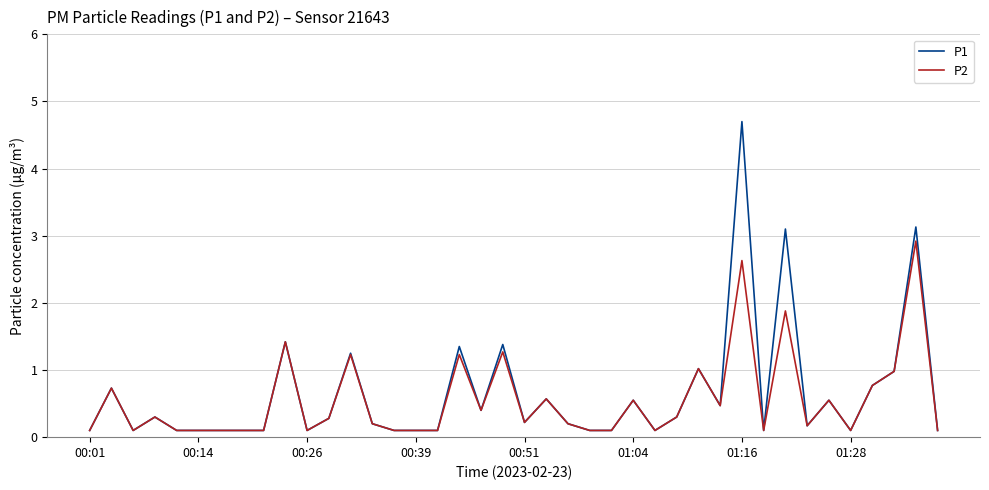

Which series has the widest spread of values?

P1